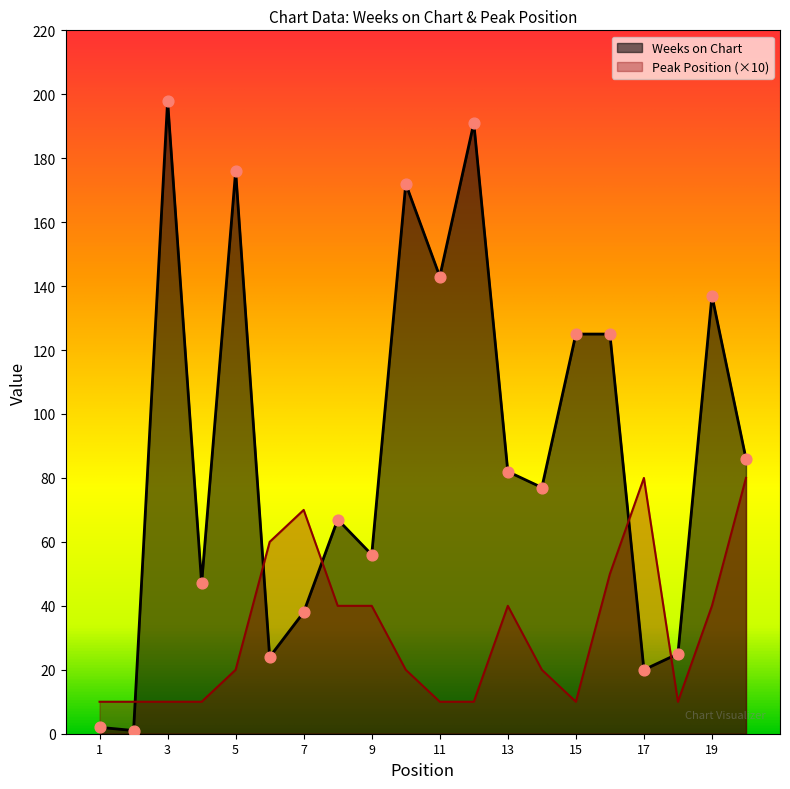

At how many categories does at least one series exceed 183?

2